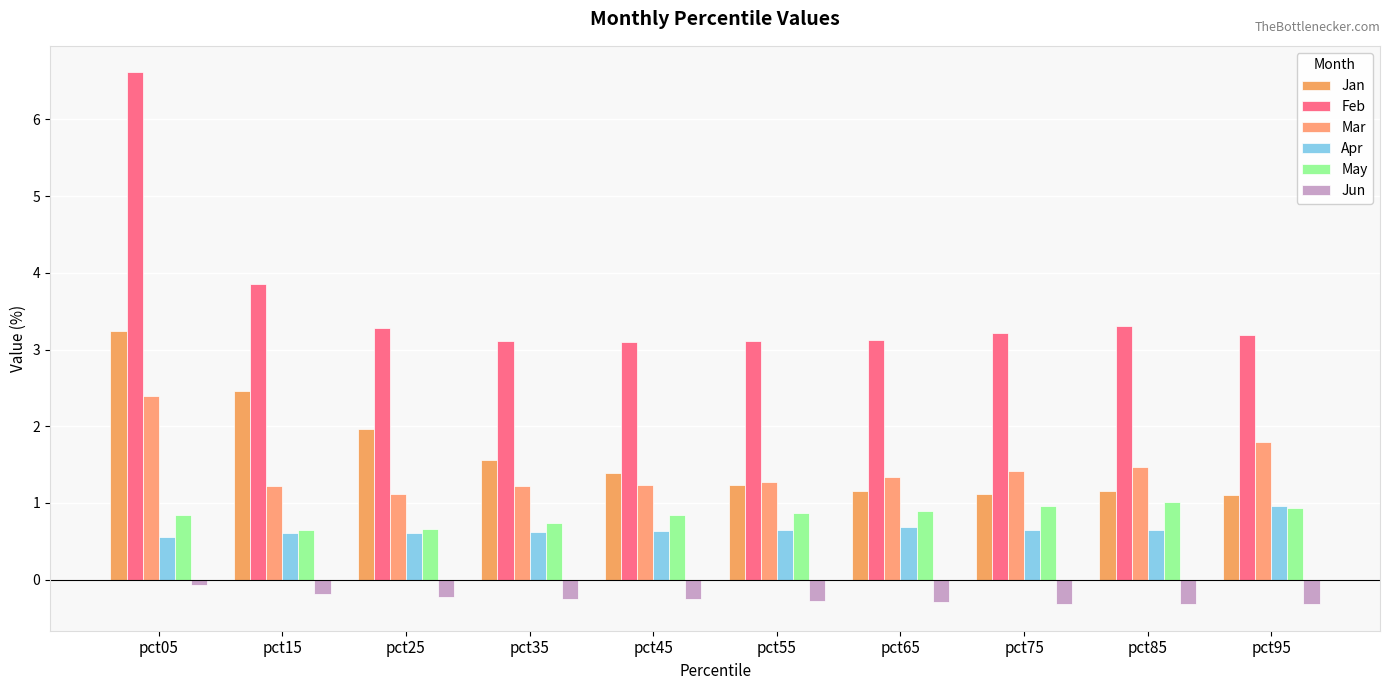

At which category is the sum across all series the highest?

pct05